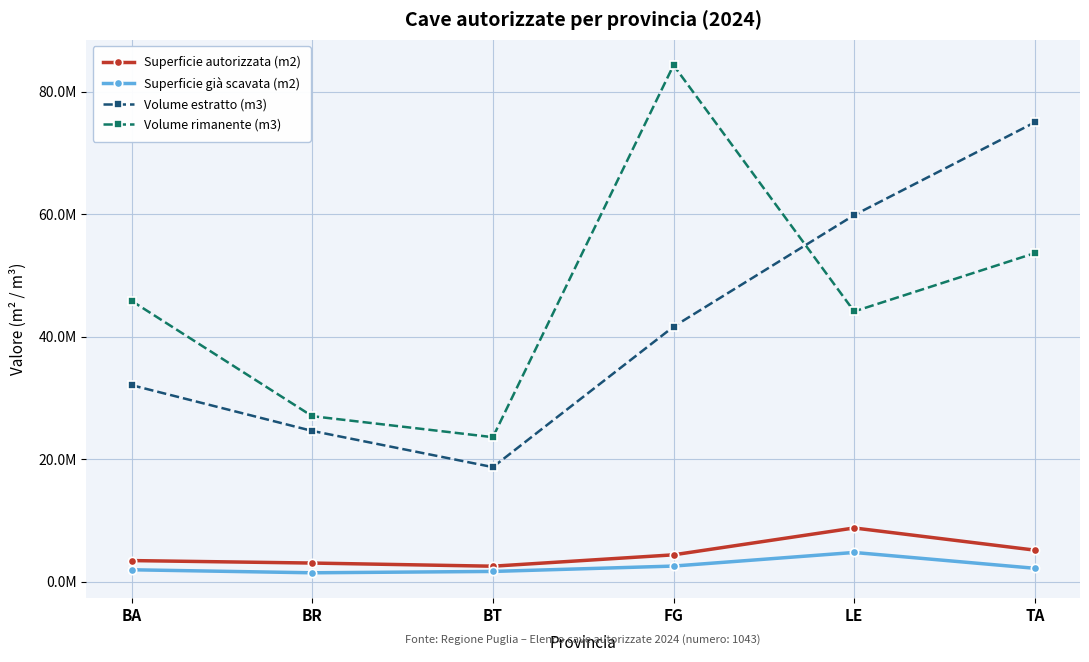

What are all the series names shown in the legend?

Superficie autorizzata (m2), Superficie già scavata (m2), Volume estratto (m3), Volume rimanente (m3)